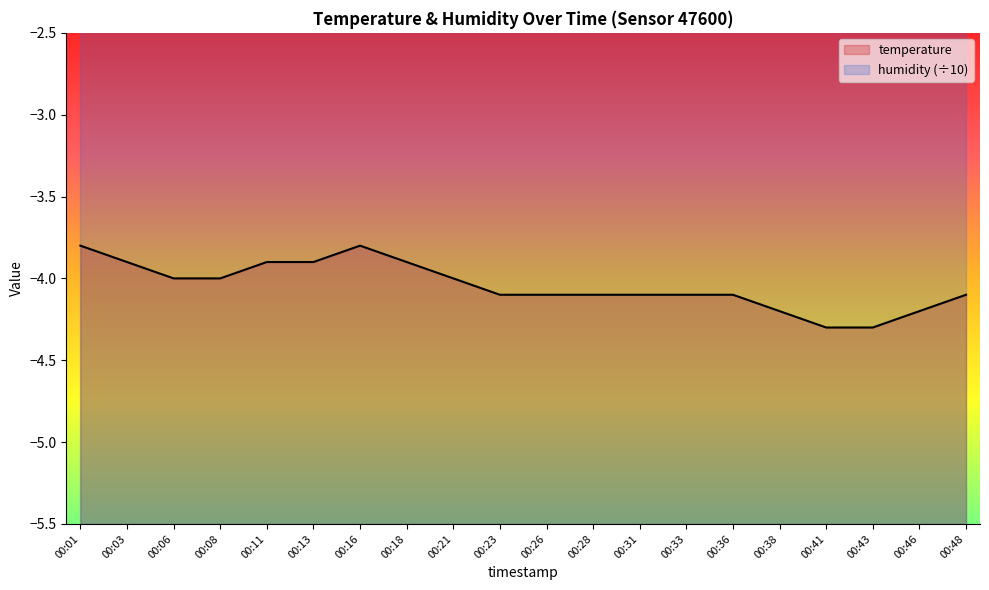

True or false: humidity (÷10) has a value of 2.0 at 00:31.

False